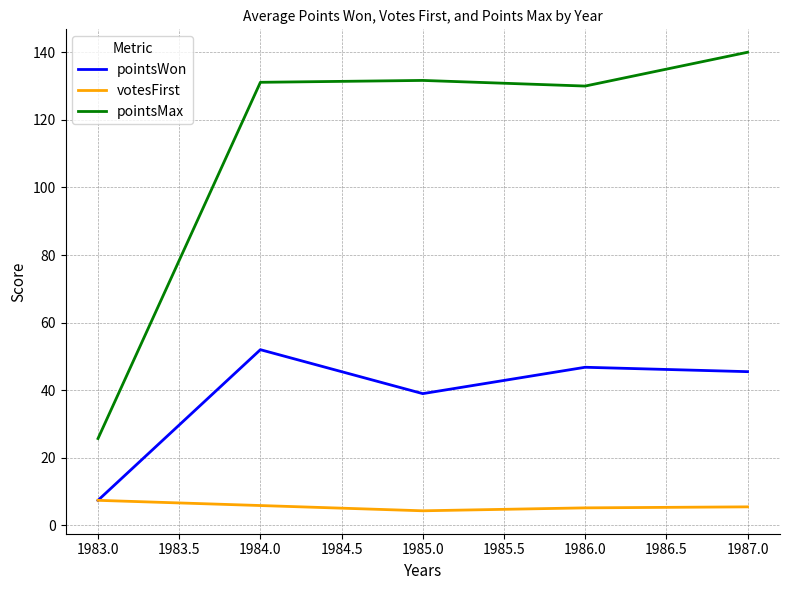

Which series has the widest spread of values?

pointsMax